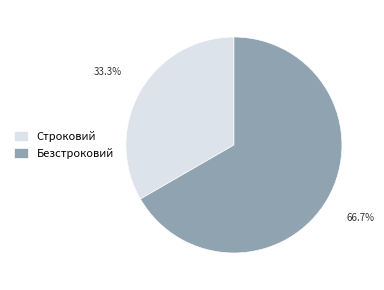

How many slices are in this pie chart?

2